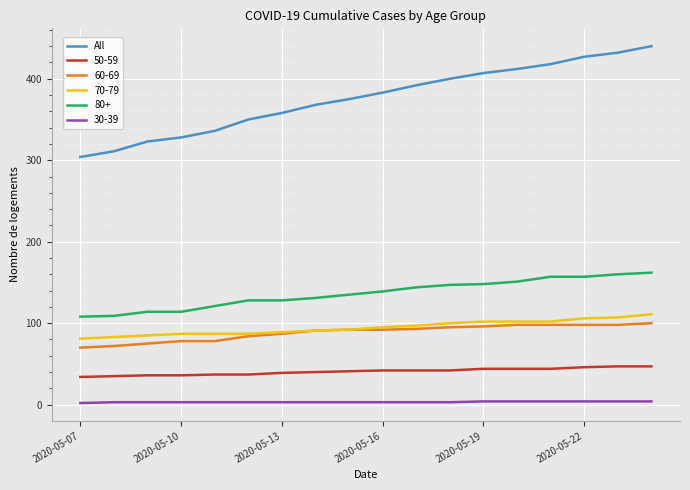

What is the minimum value shown in the chart?

2